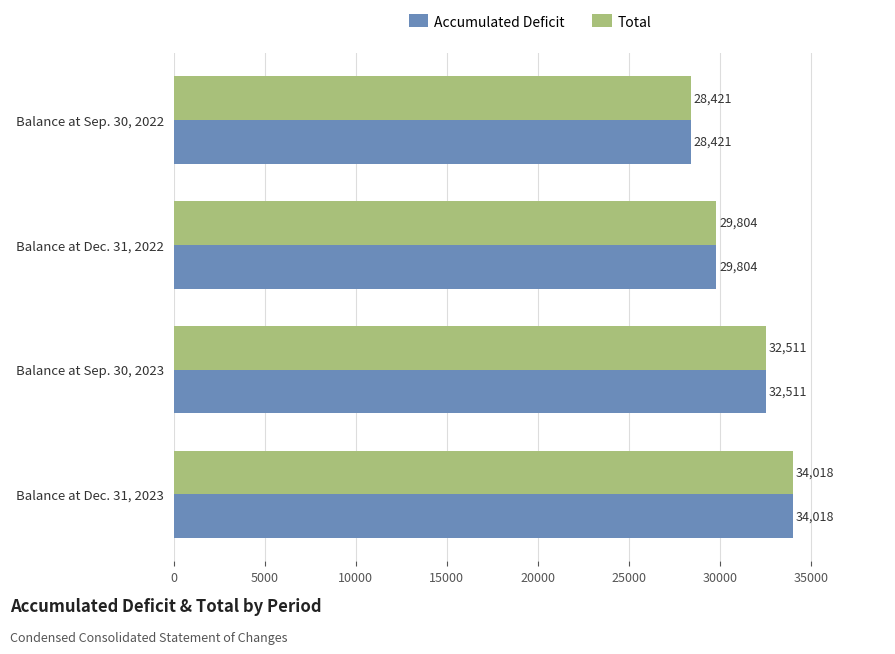

What is the sum of all Accumulated Deficit values?

124754